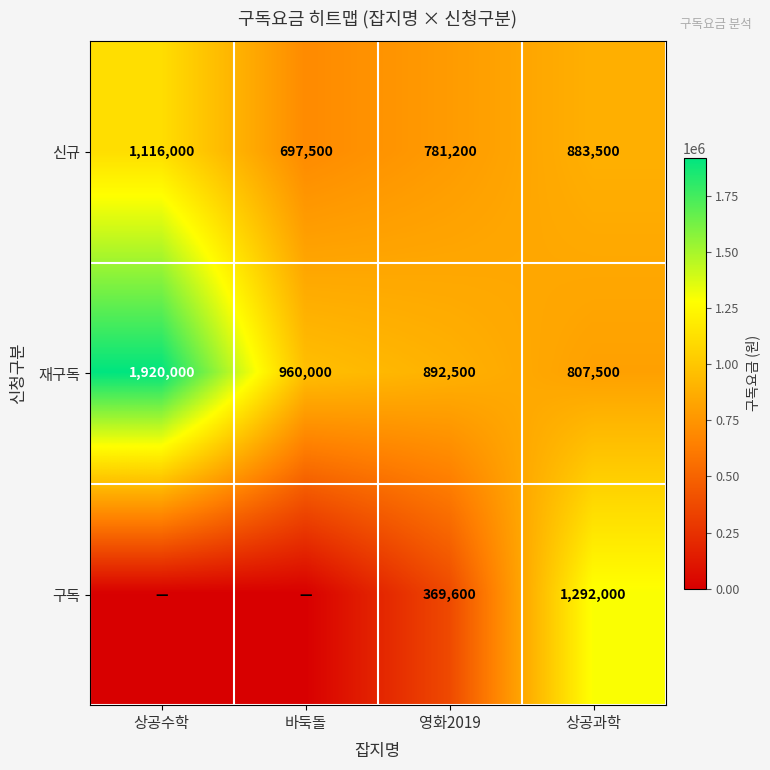

True or false: 구독 has a value of 1292000 at 상공과학.

True